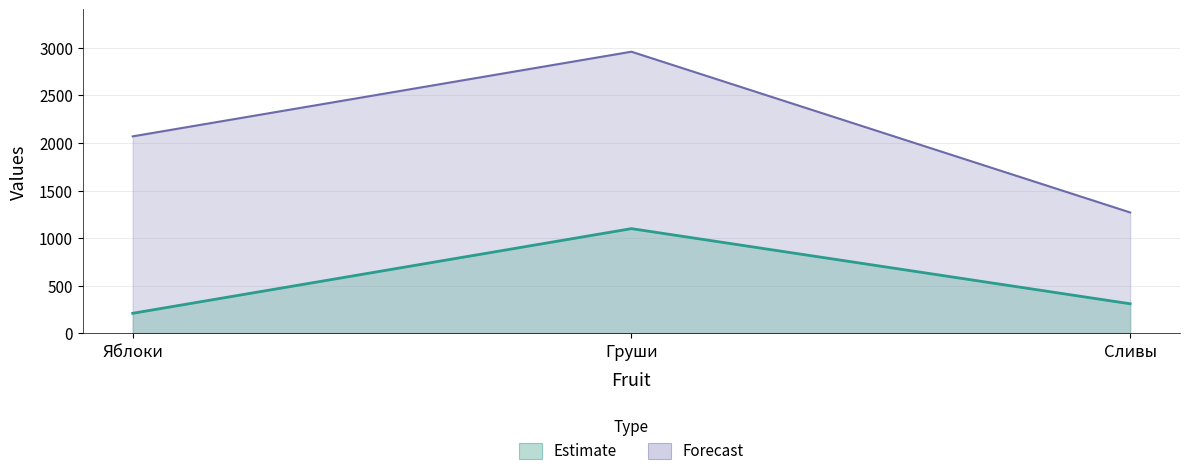

The value at Груши is 2960. True or false?

True